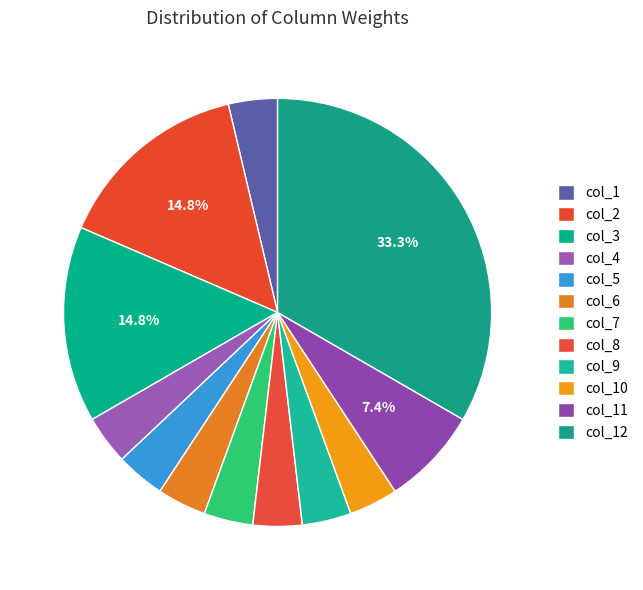

The col_8 slice represents 1% of the pie. True or false?

False